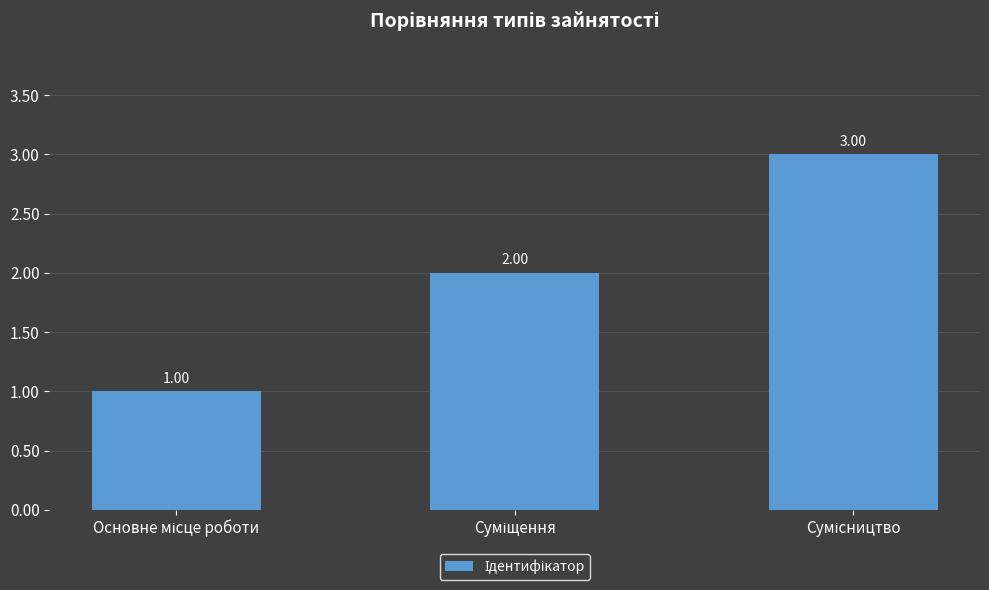

True or false: the data shows 2 at Суміщення.

True